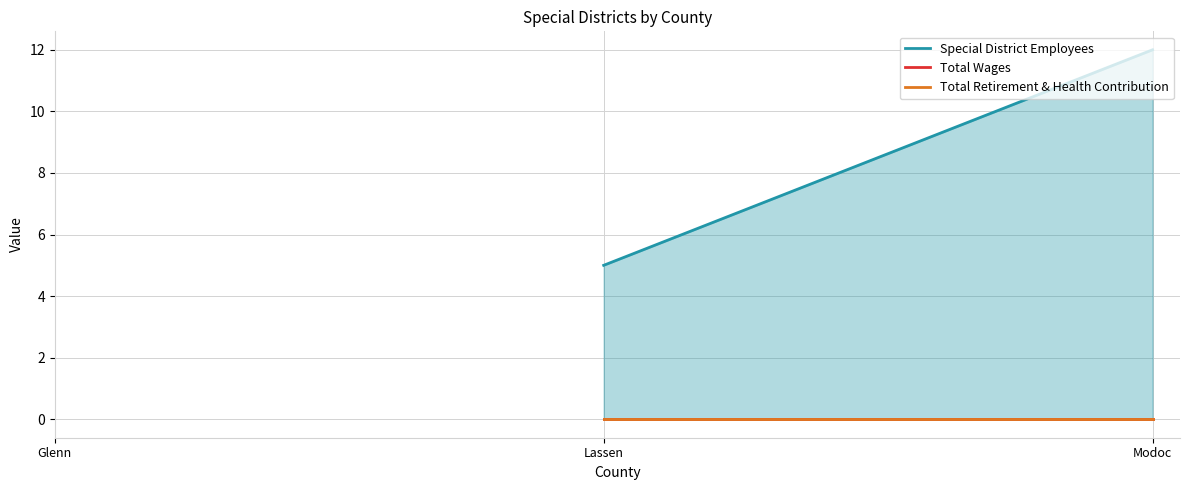

What is the label of the 3rd point from the left?

Modoc